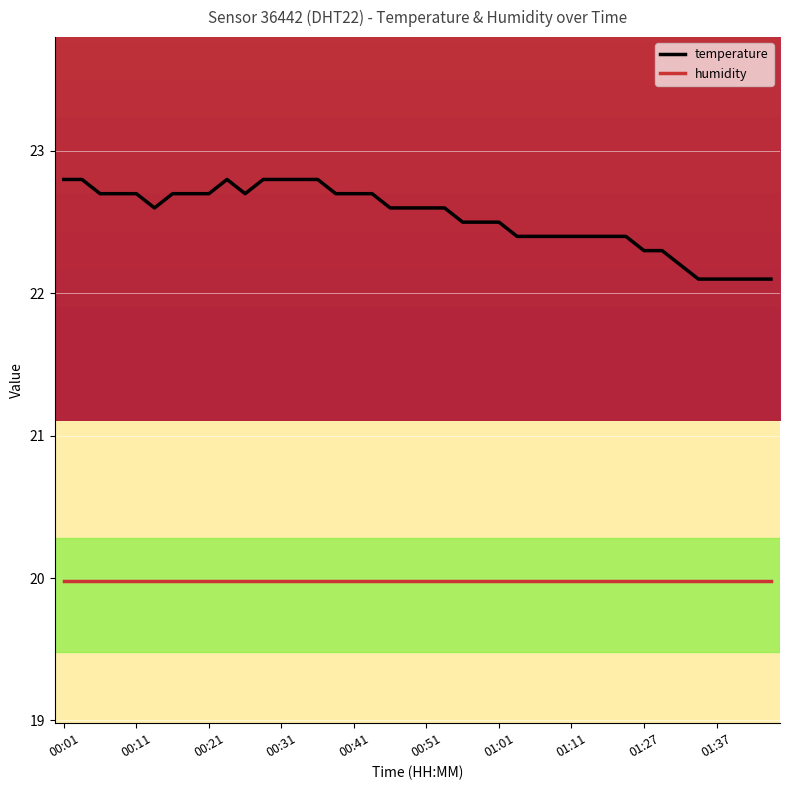

List the series in order of their peak value, lowest first.

humidity, temperature